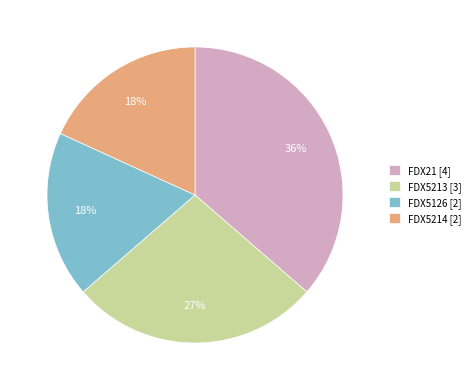

Does FDX5214 account for over 50% of the chart?

No